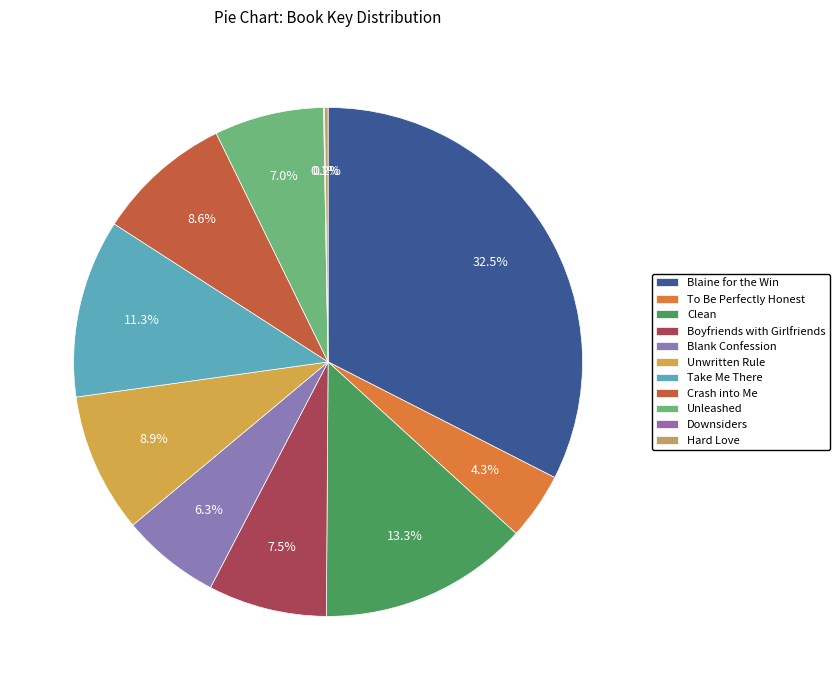

Is it true that Take Me There is 21% of the pie?

False